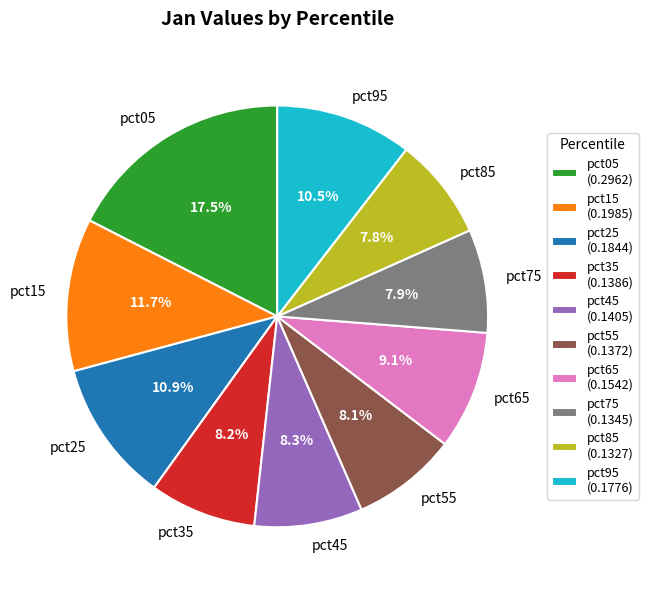

Is there a majority slice in this chart?

No